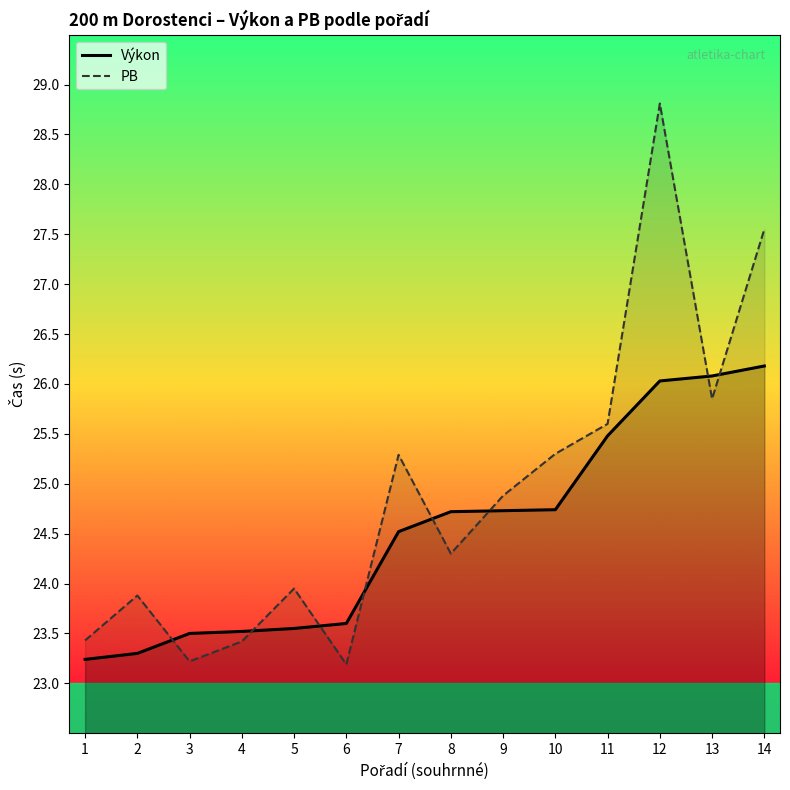

The Výkon series shows 38.0 at 9. True or false?

False